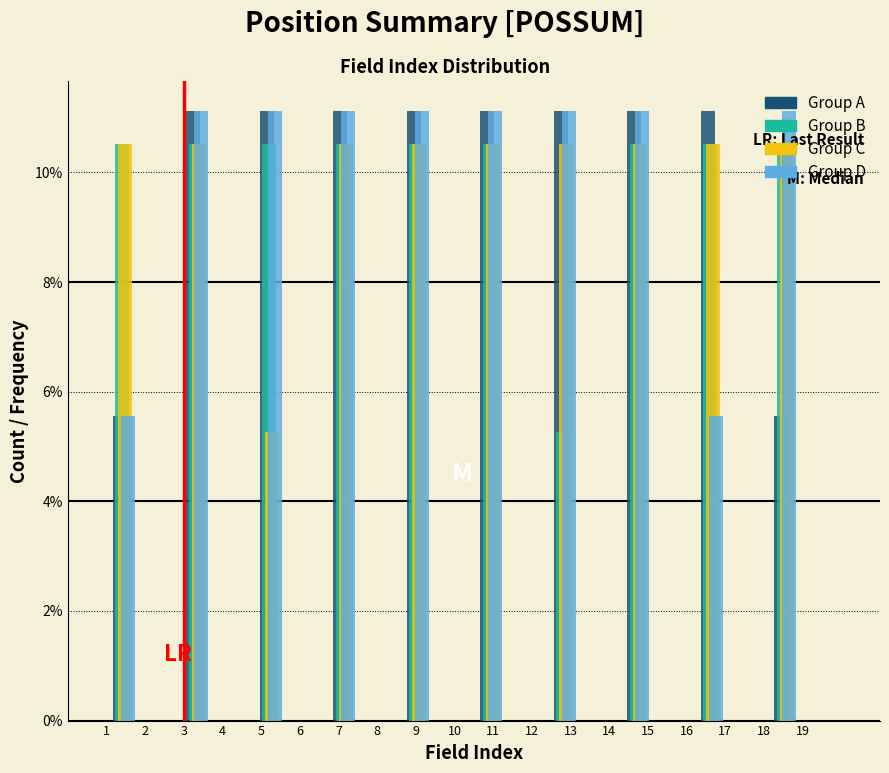

The value of Group B at 19 is 10.5. True or false?

True